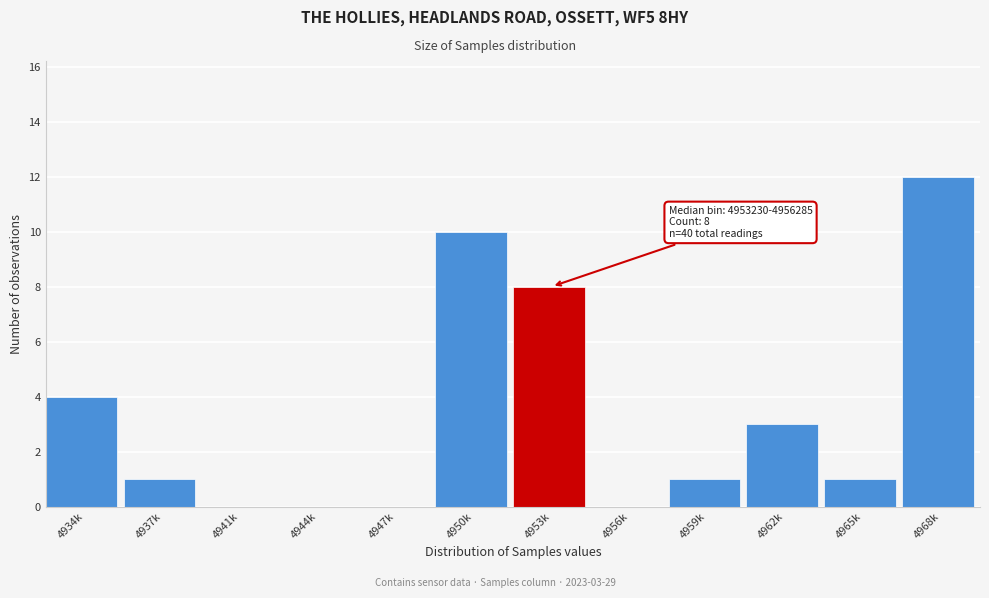

Reading left to right, extract all data points from this chart.

4934k=4	4937k=1	4941k=0	4944k=0	4947k=0	4950k=10	4953k=8	4956k=0	4959k=1	4962k=3	4965k=1	4968k=12